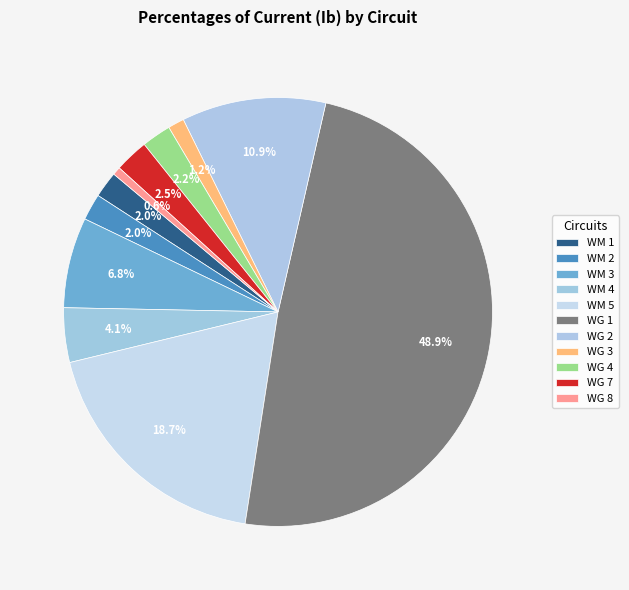

How many slices are in this pie chart?

11